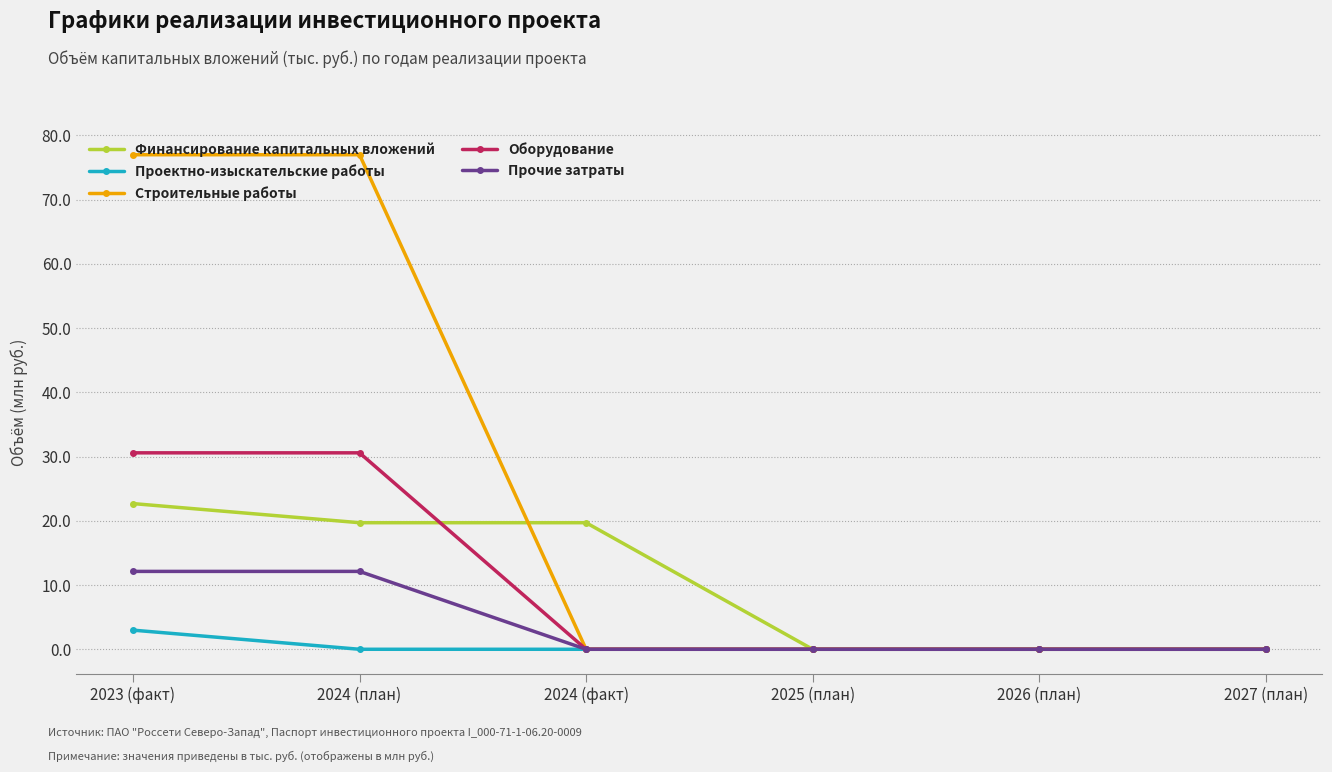

What is the label of the 6th point from the right?

2023 (факт)